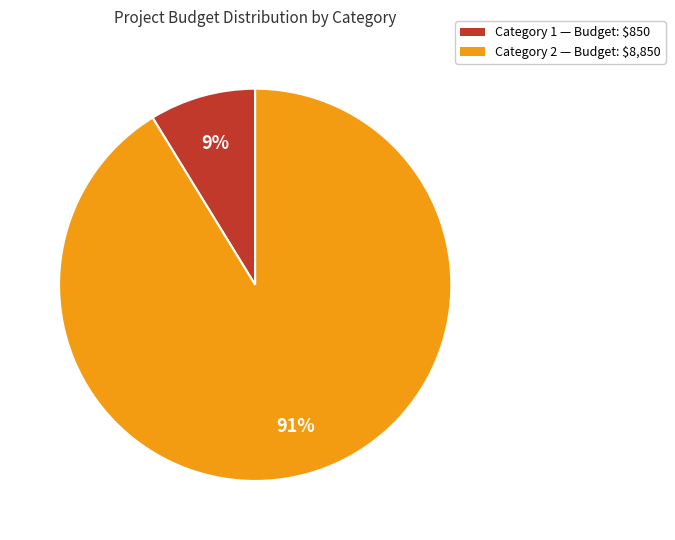

Rank the categories by value from highest to lowest.

Category 2 — Budget: $8,850, Category 1 — Budget: $850